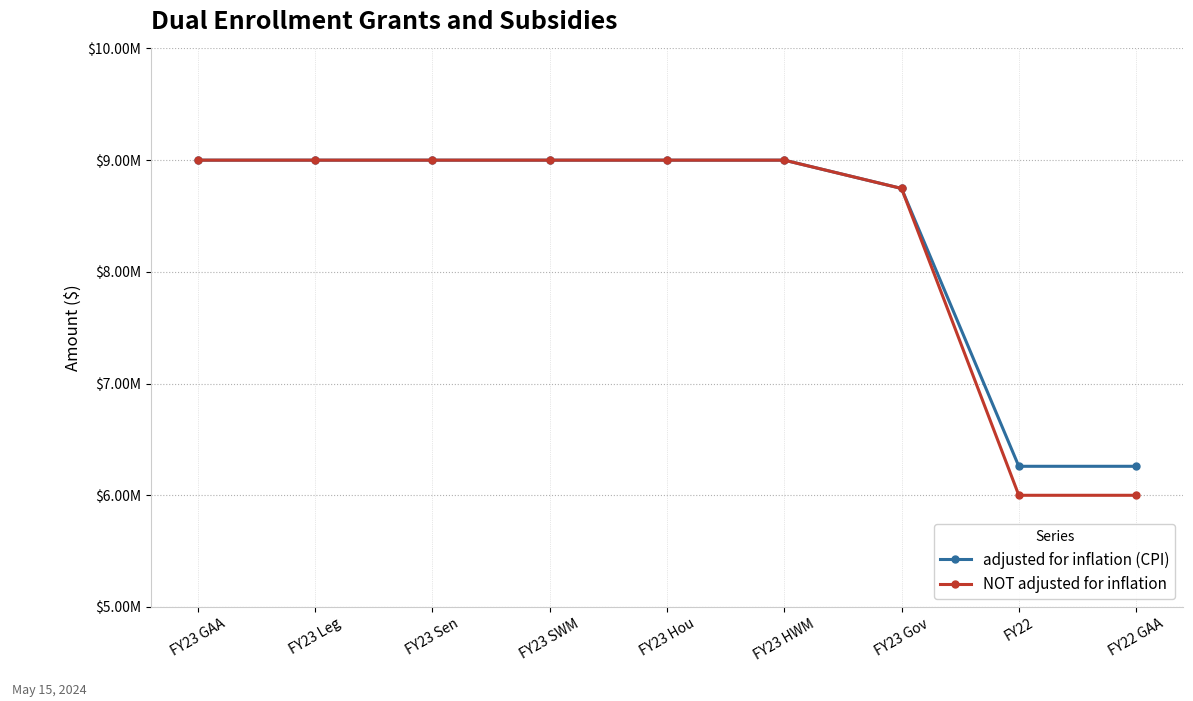

Is the value of NOT adjusted for inflation at FY22 greater than the value of adjusted for inflation (CPI) at FY22?

No